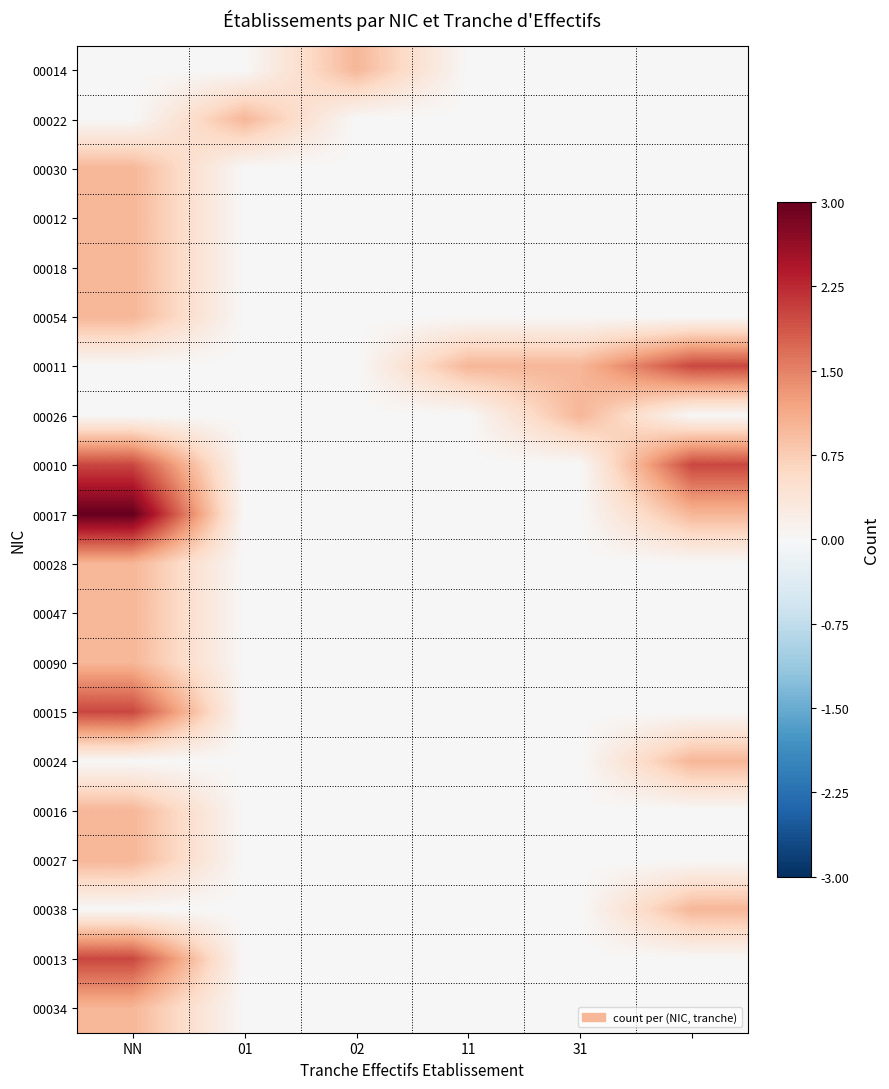

What is the greatest value displayed?

3